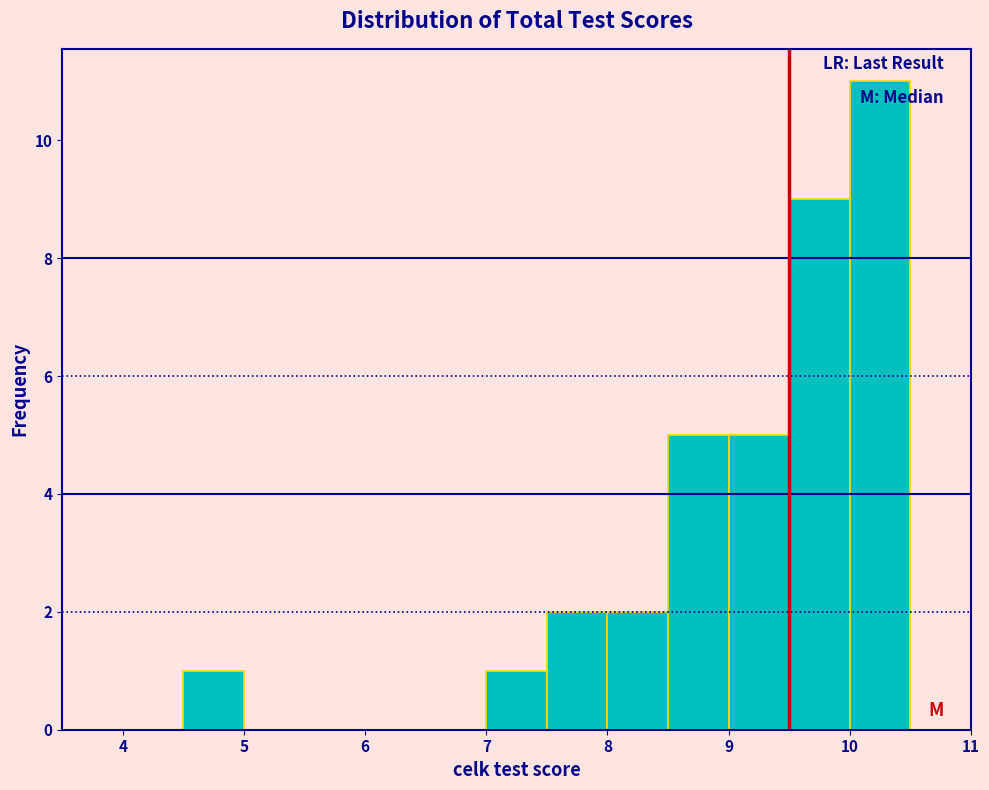

What is the height of the bar covering 8.5 to 9.0 on the x-axis? The values are not printed on the chart, so give them approximately, as read against the axis.

5